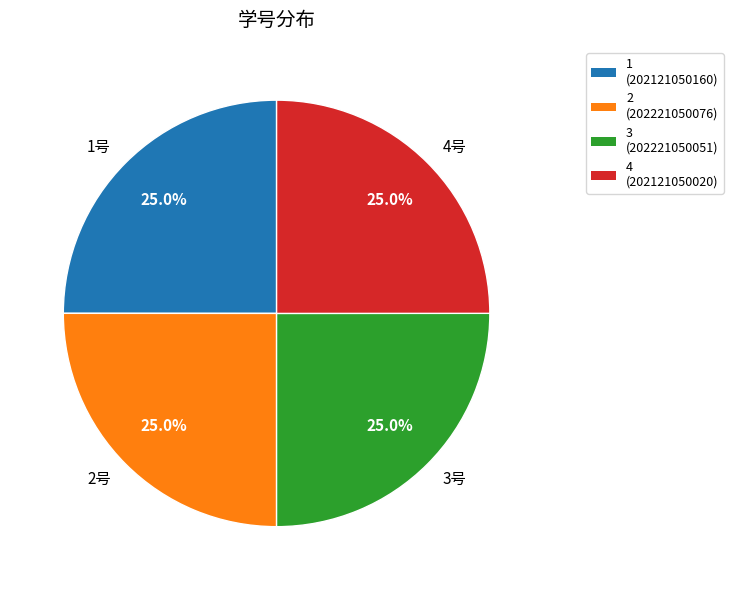

How much of the chart is everything except 4号?

75.0%